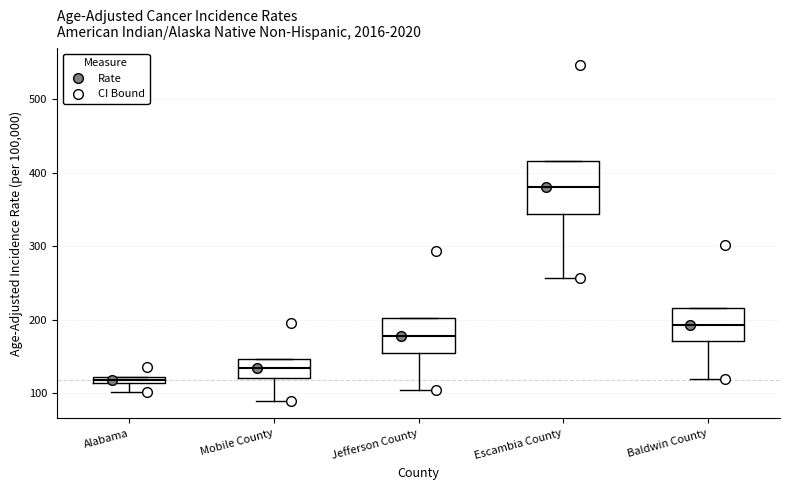

Which box is the tallest, from its lower edge to its upper edge?

Escambia County